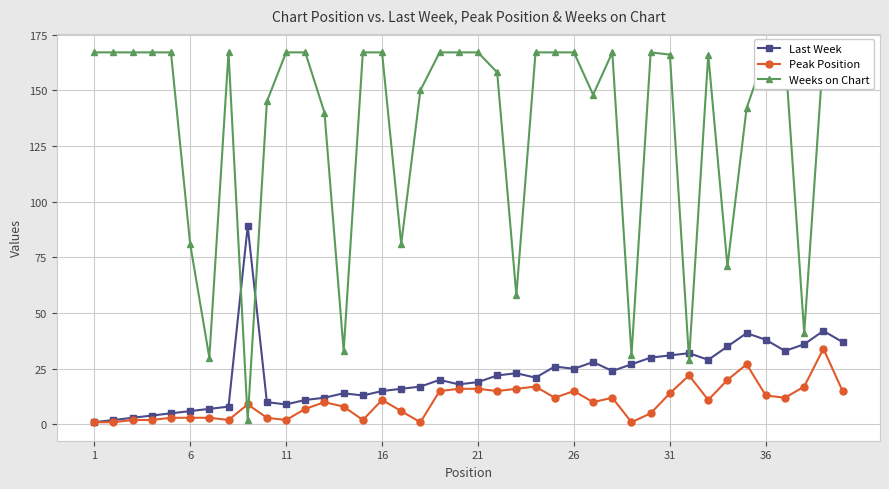

Reading left to right, what are all the values shown in this chart?

Last Week: 1	2	3	4	5	6	7	8	89	10	9	11	12	14	13	15	16	17	20	18	19	22	23	21	26	25	28	24	27	30	31	32	29	35	41	38	33	36	42	37
Peak Position: 1	1	2	2	3	3	3	2	9	3	2	7	10	8	2	11	6	1	15	16	16	15	16	17	12	15	10	12	1	5	14	22	11	20	27	13	12	17	34	15
Weeks on Chart: 167	167	167	167	167	81	30	167	2	145	167	167	140	33	167	167	81	150	167	167	167	158	58	167	167	167	148	167	31	167	166	29	166	71	142	167	167	41	167	167